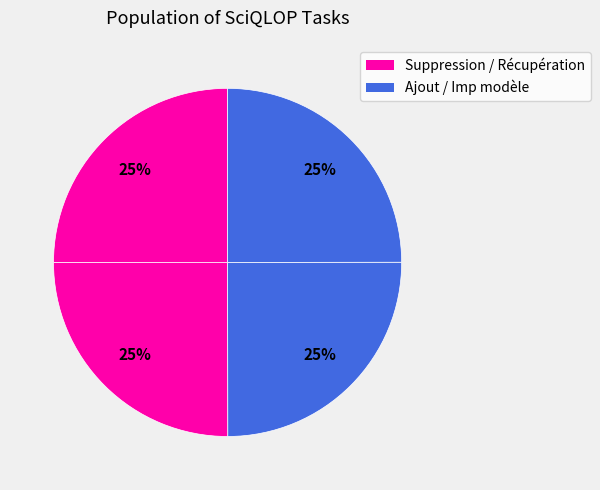

How many slices are in this pie chart?

4